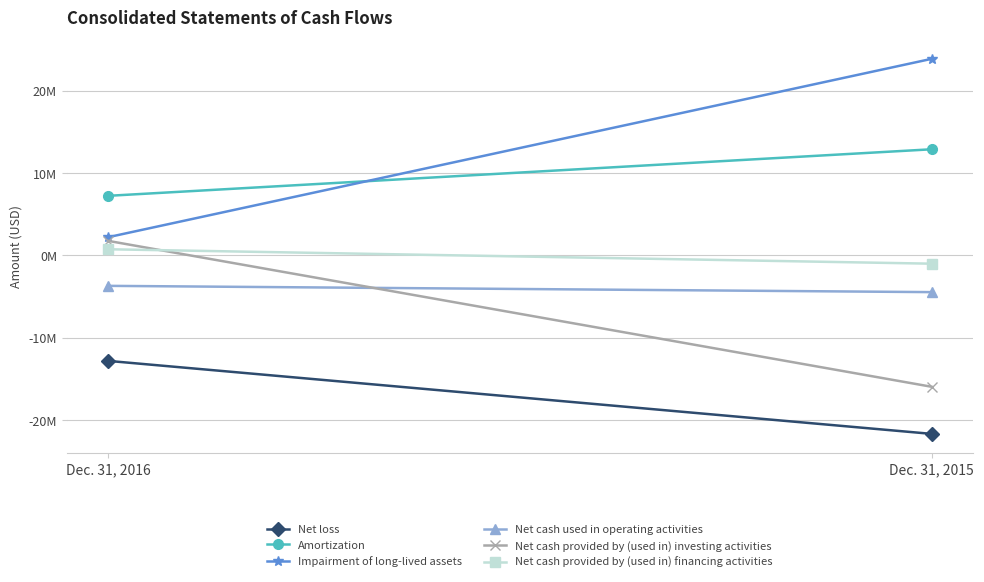

List the series in order of their peak value, highest first.

Impairment of long-lived assets, Amortization, Net cash provided by (used in) investing activities, Net cash provided by (used in) financing activities, Net cash used in operating activities, Net loss